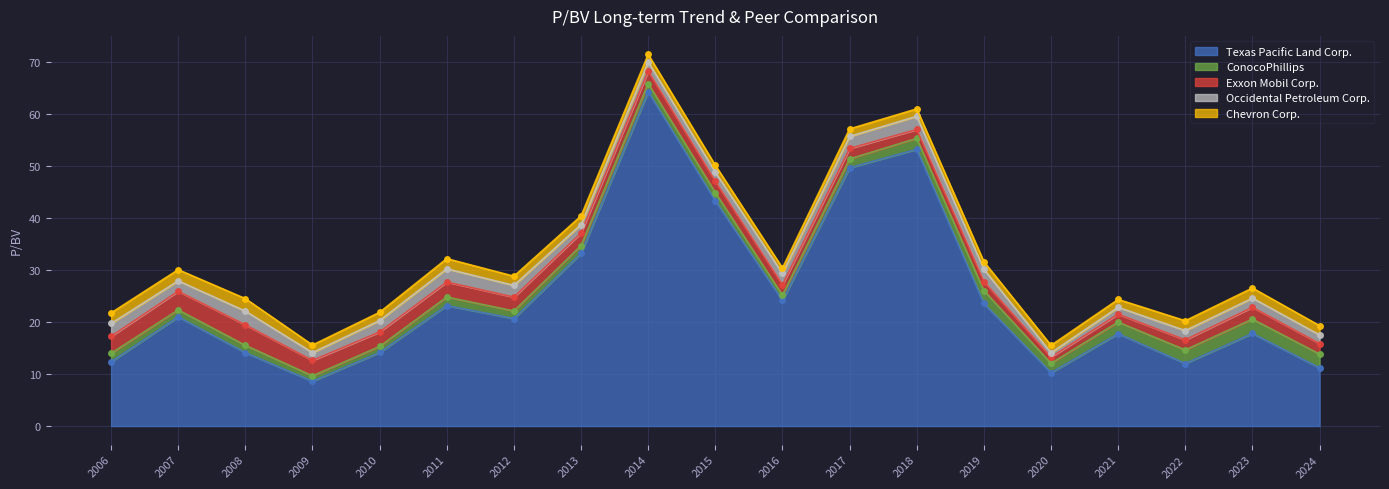

Reading left to right, what are all the values shown in this chart?

Texas Pacific Land Corp.: 2006=12.4	2007=21.0	2008=14.1	2009=8.6	2010=14.2	2011=23.2	2012=20.7	2013=33.2	2014=64.3	2015=43.3	2016=24.2	2017=49.7	2018=53.2	2019=23.6	2020=10.3	2021=17.8	2022=12.0	2023=17.8	2024=11.2
ConocoPhillips: 2006=1.6	2007=1.3	2008=1.4	2009=1.0	2010=1.1	2011=1.6	2012=1.4	2013=1.5	2014=1.6	2015=1.6	2016=1.0	2017=1.7	2018=2.1	2019=2.5	2020=1.8	2021=2.2	2022=2.6	2023=2.8	2024=2.6
Exxon Mobil Corp.: 2006=3.3	2007=3.6	2008=3.9	2009=3.0	2010=2.8	2011=2.9	2012=2.7	2013=2.4	2014=2.4	2015=2.2	2016=2.0	2017=2.0	2018=1.7	2019=1.8	2020=1.2	2021=1.5	2022=1.9	2023=2.3	2024=2.0
Occidental Petroleum Corp.: 2006=2.5	2007=2.0	2008=2.6	2009=1.5	2010=2.2	2011=2.5	2012=2.3	2013=1.6	2014=1.8	2015=1.8	2016=2.2	2017=2.3	2018=2.5	2019=2.3	2020=0.9	2021=1.3	2022=1.8	2023=1.8	2024=1.7
Chevron Corp.: 2006=2.0	2007=2.1	2008=2.4	2009=1.5	2010=1.6	2011=1.9	2012=1.8	2013=1.6	2014=1.4	2015=1.3	2016=1.1	2017=1.4	2018=1.4	2019=1.5	2020=1.4	2021=1.5	2022=1.9	2023=1.9	2024=1.8